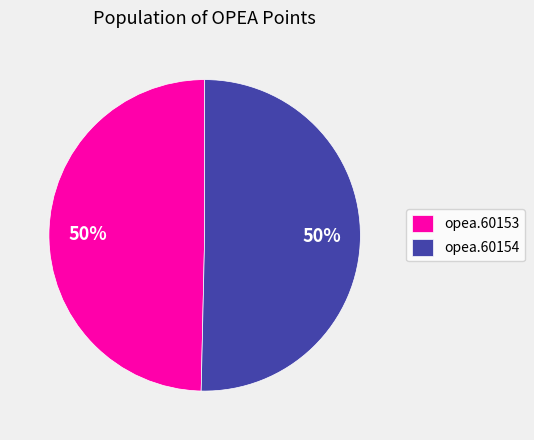

Approximately how many times larger is the value at opea.60154 compared to opea.60153?

1.0